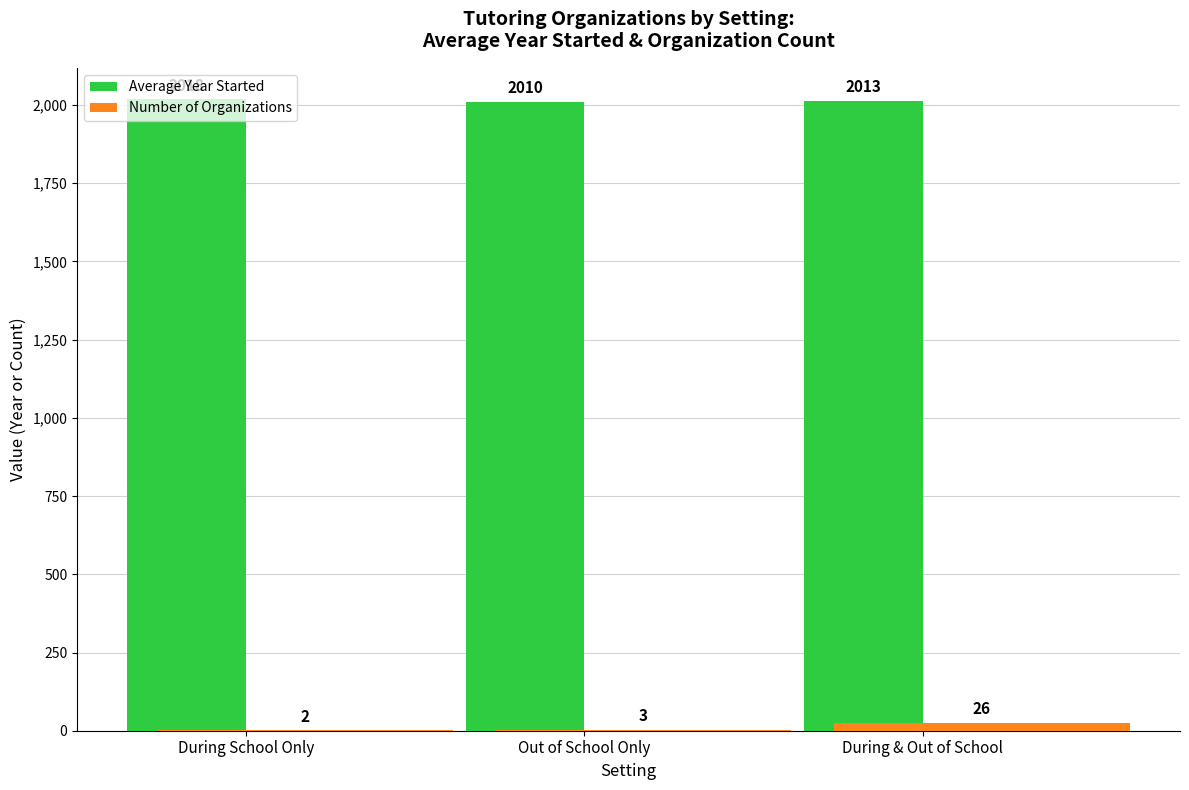

Reading left to right, extract all data points from this chart.

Average Year Started: During School Only=2018	Out of School Only=2010	During & Out of School=2013
Number of Organizations: During School Only=2	Out of School Only=3	During & Out of School=26